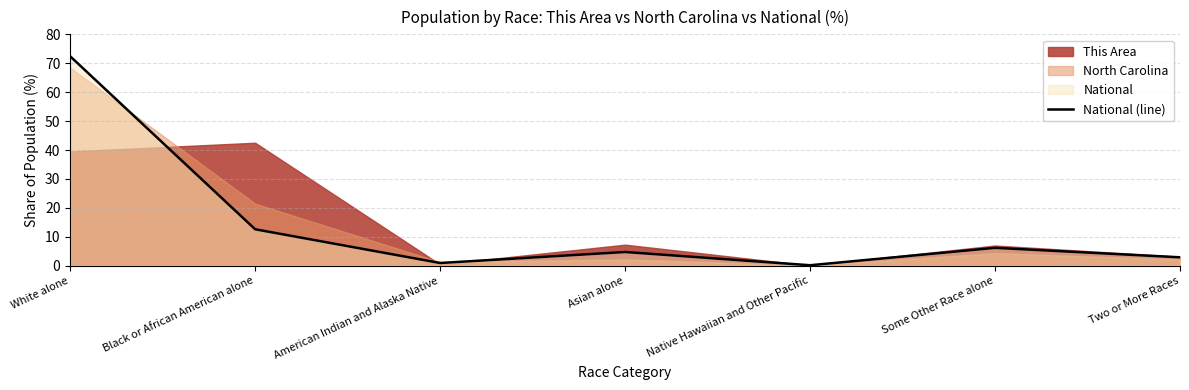

How many values are below 4?

3